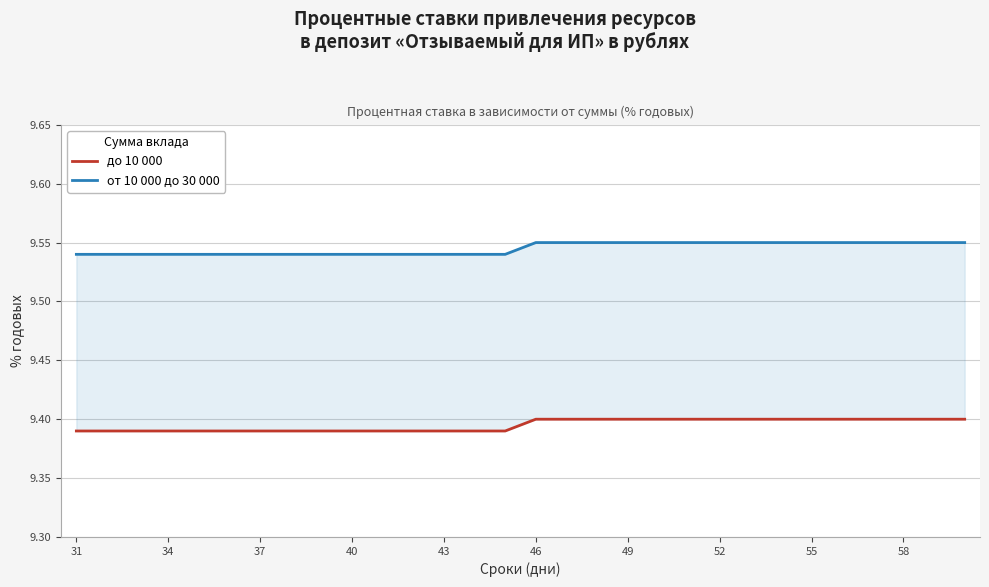

What is the smallest value displayed?

9.4